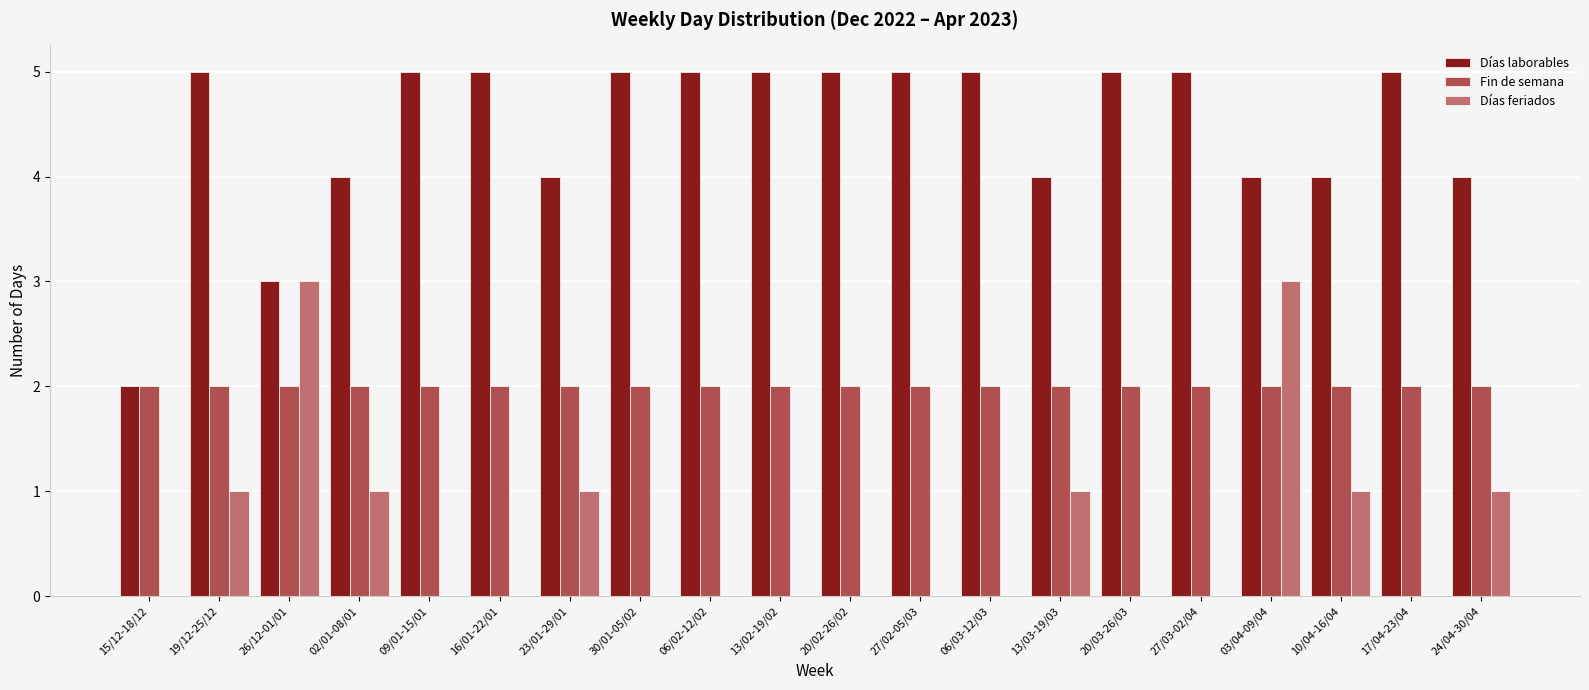

The value of Días feriados at 17/04-23/04 is 0. True or false?

True